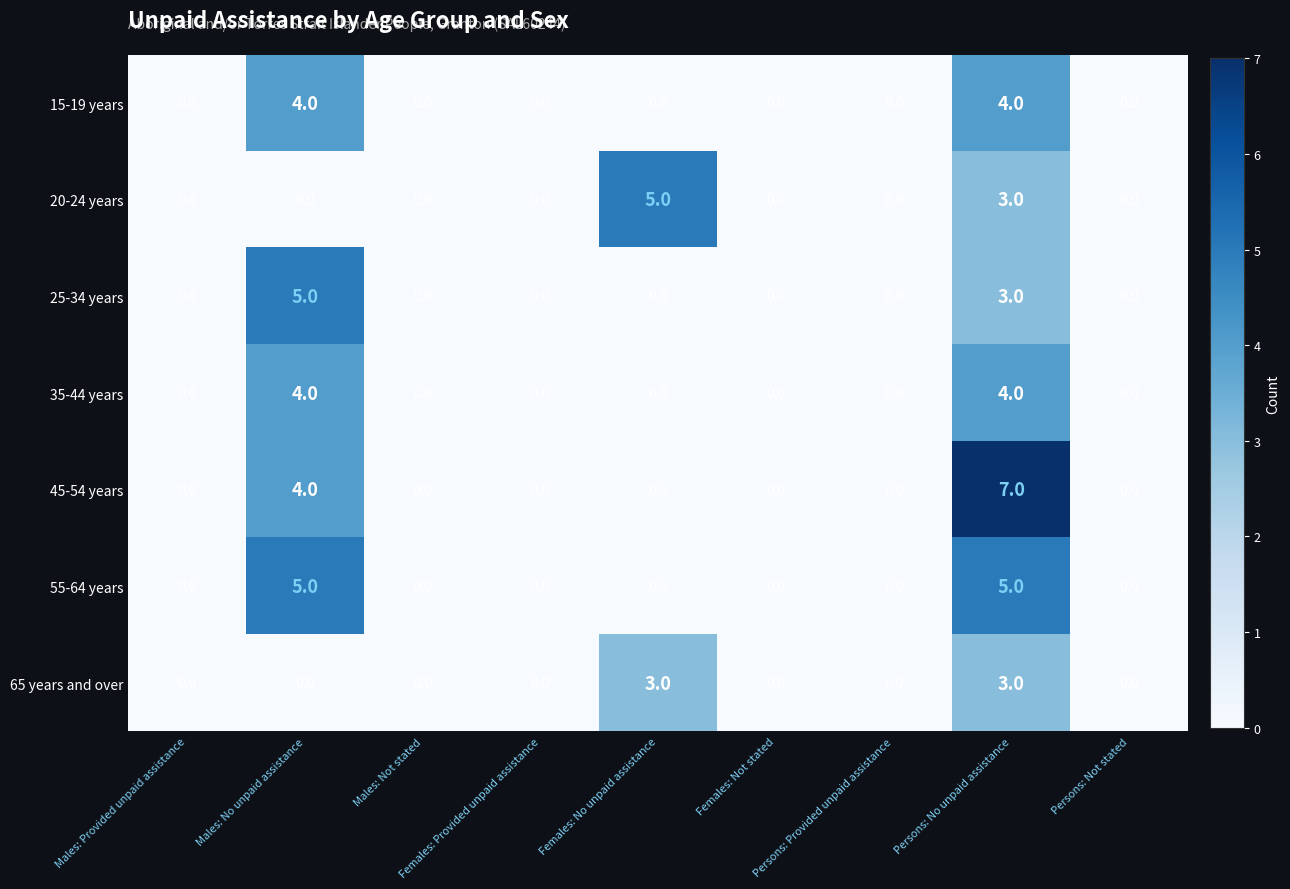

Count the 20-24 years values in the range 0 to 1.

7